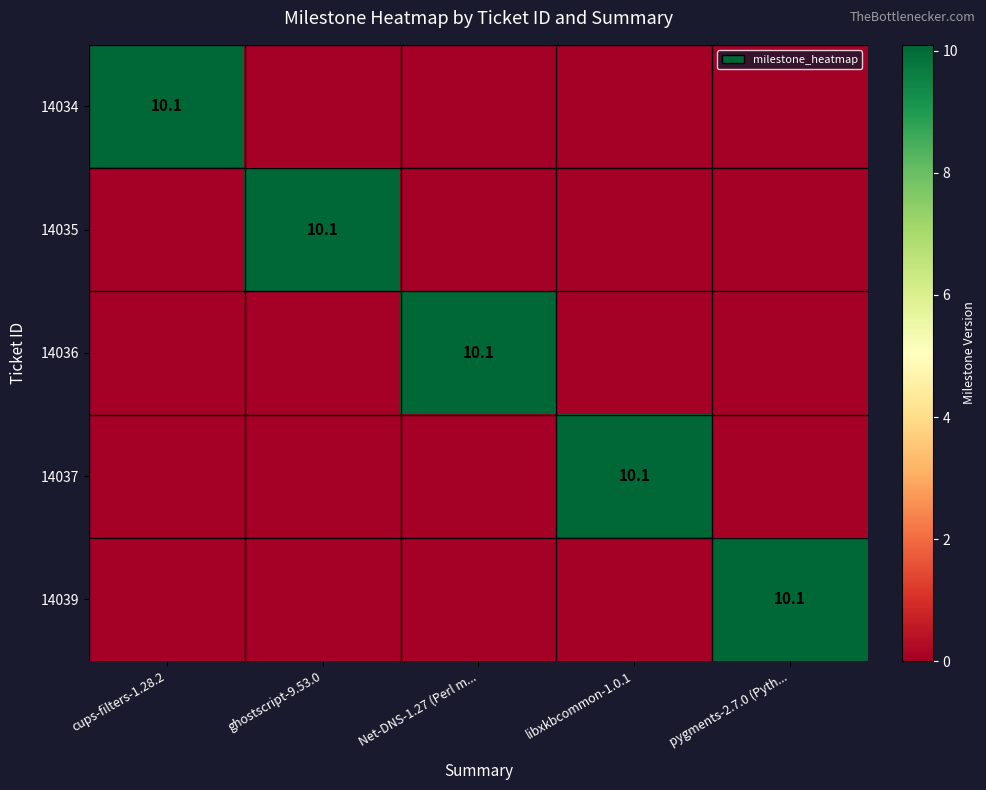

What is the average value of the 14037 series?

2.0